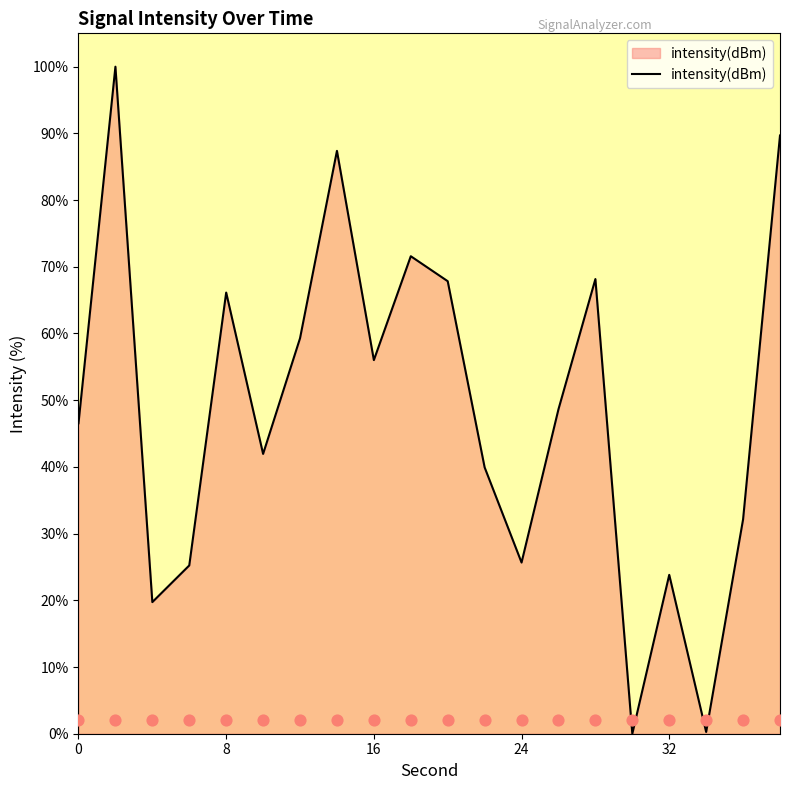

What is the maximum value for intensity(dBm)?

100.0